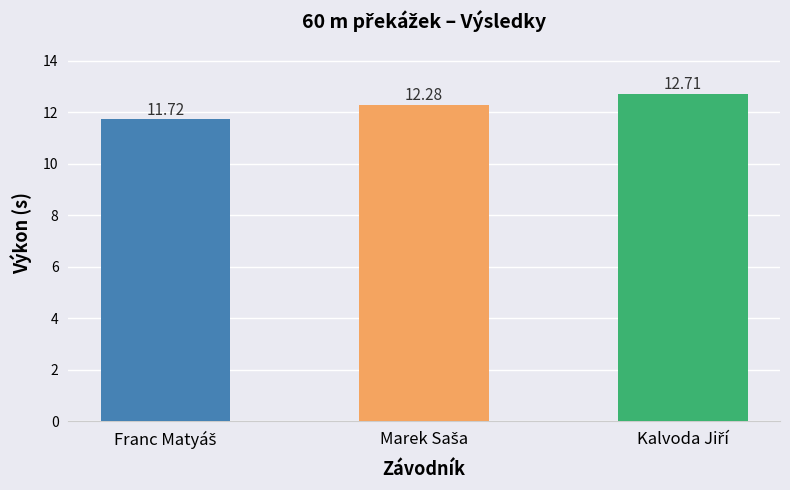

Reading left to right, what are all the values shown in this chart?

11.7	12.3	12.7